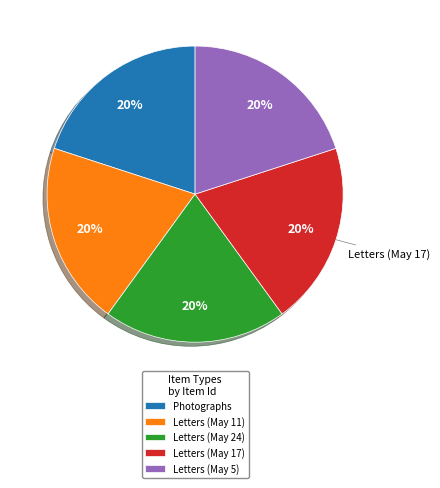

True or false: Letters (May 17) accounts for 26% of the total.

False